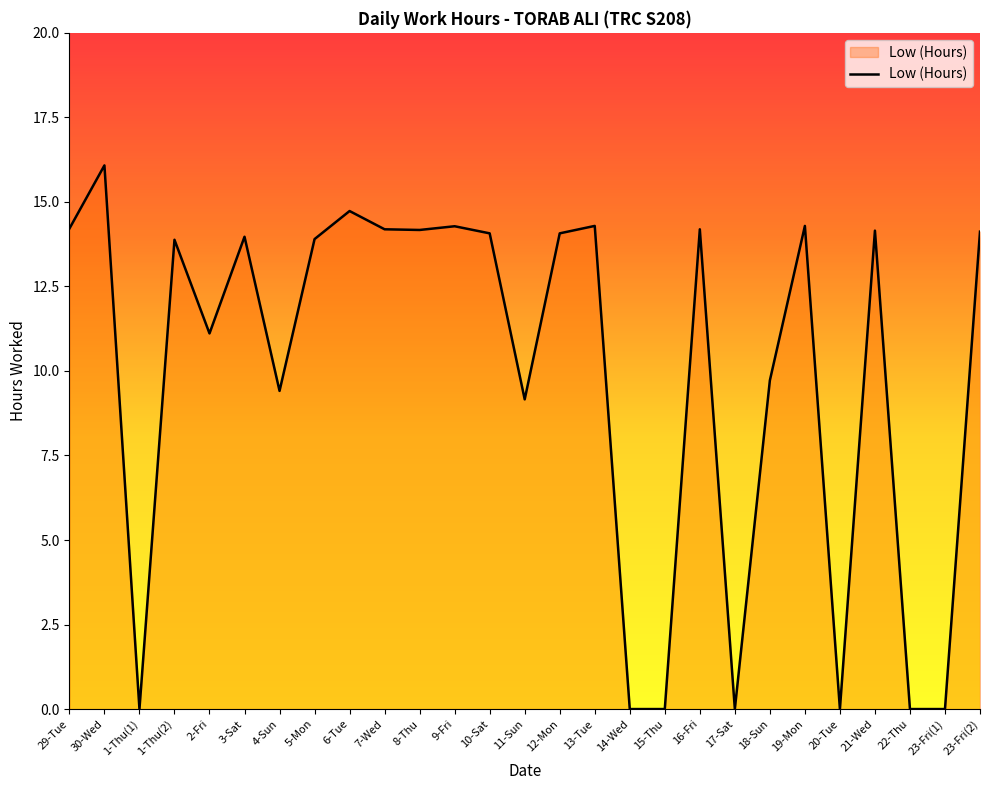

What position from the right is 12-Mon?

13